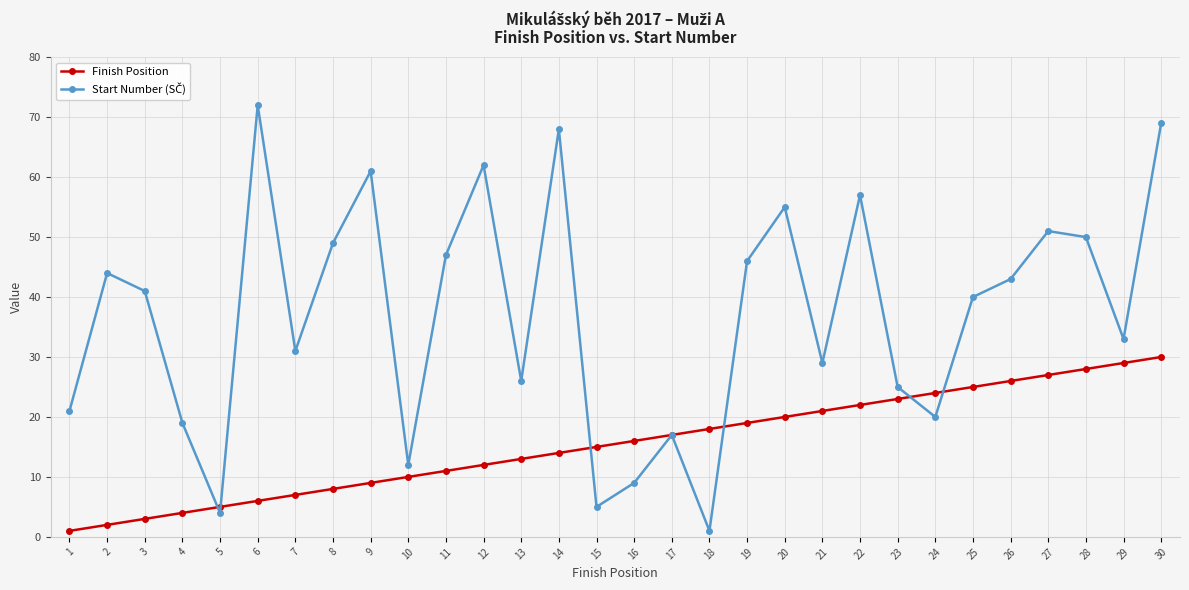

True or false: Finish Position has a value of 7 at 7.

True